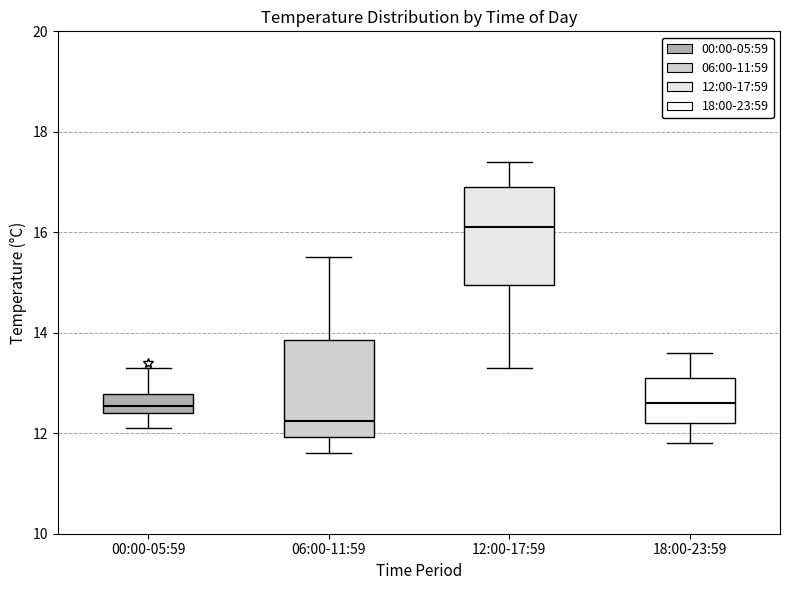

Which box has the highest median line?

12:00-17:59